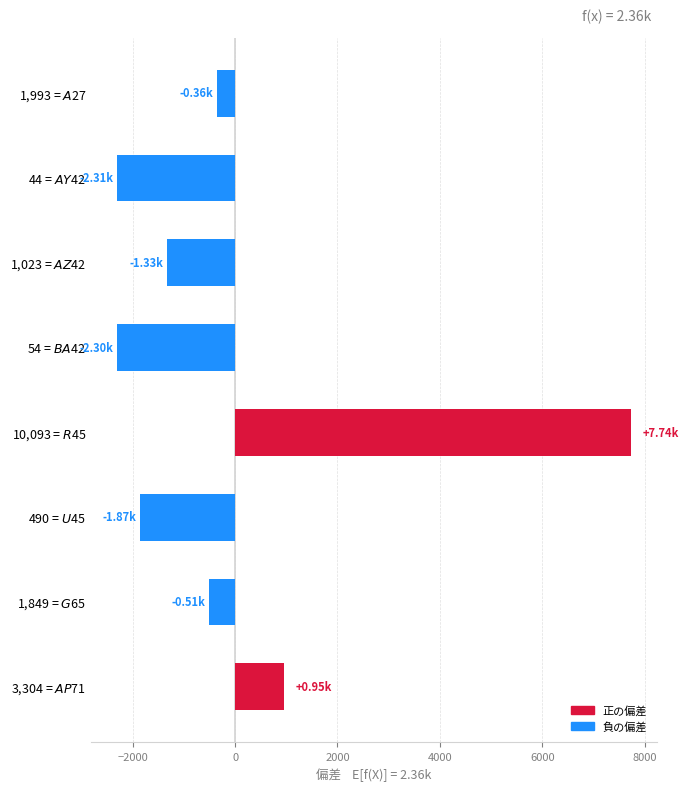

Does the chart contain any negative values?

Yes